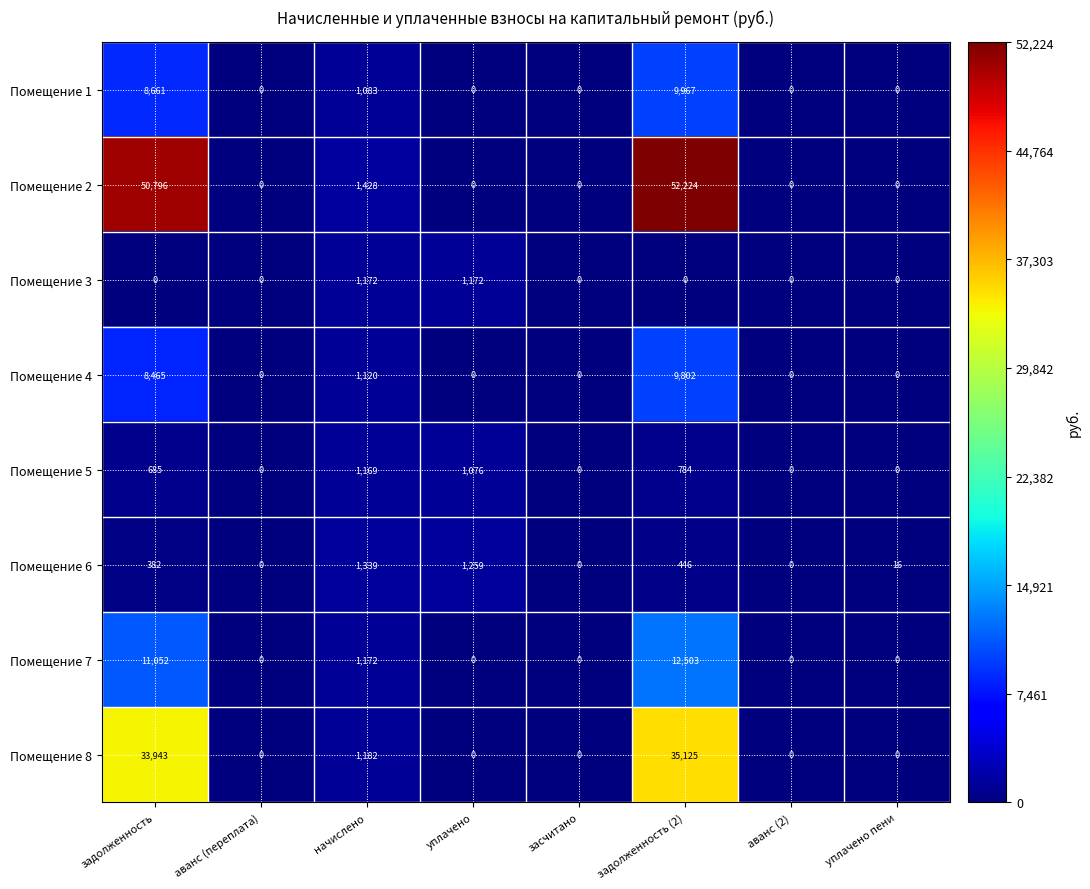

Which series has the widest spread of values?

Помещение 2